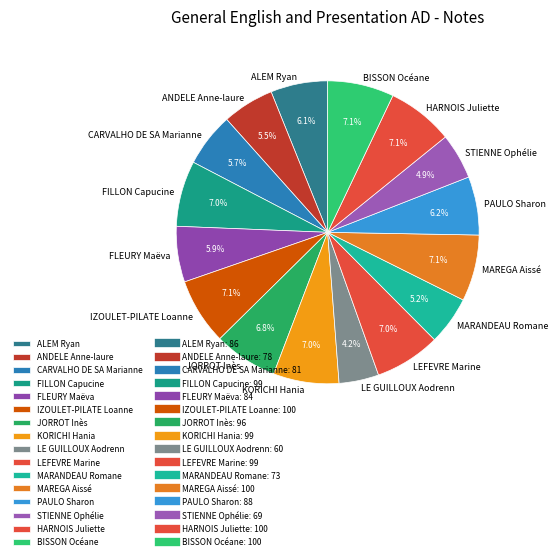

Does PAULO Sharon account for over 50% of the chart?

No